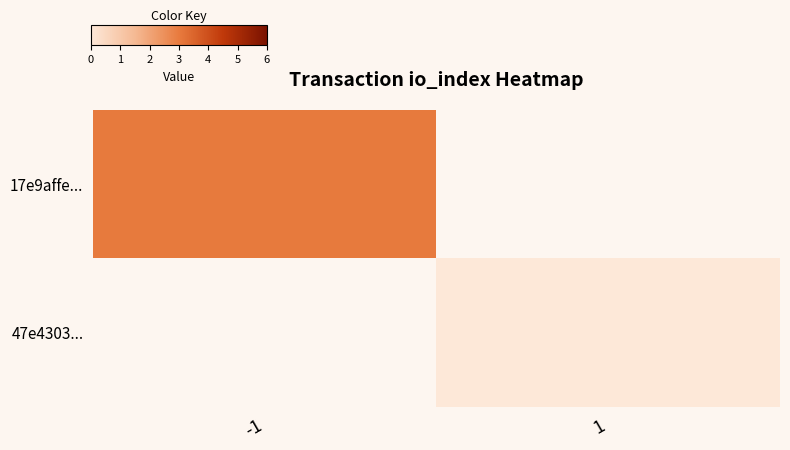

Which series has the largest range (max minus min)?

17e9affe...